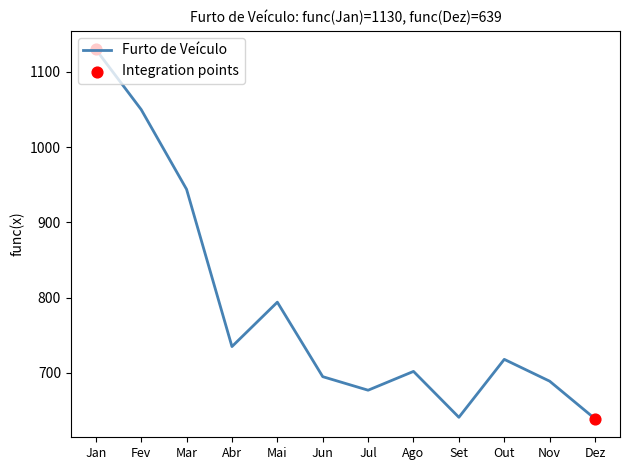

Which has a higher value, Ago or Abr?

Abr